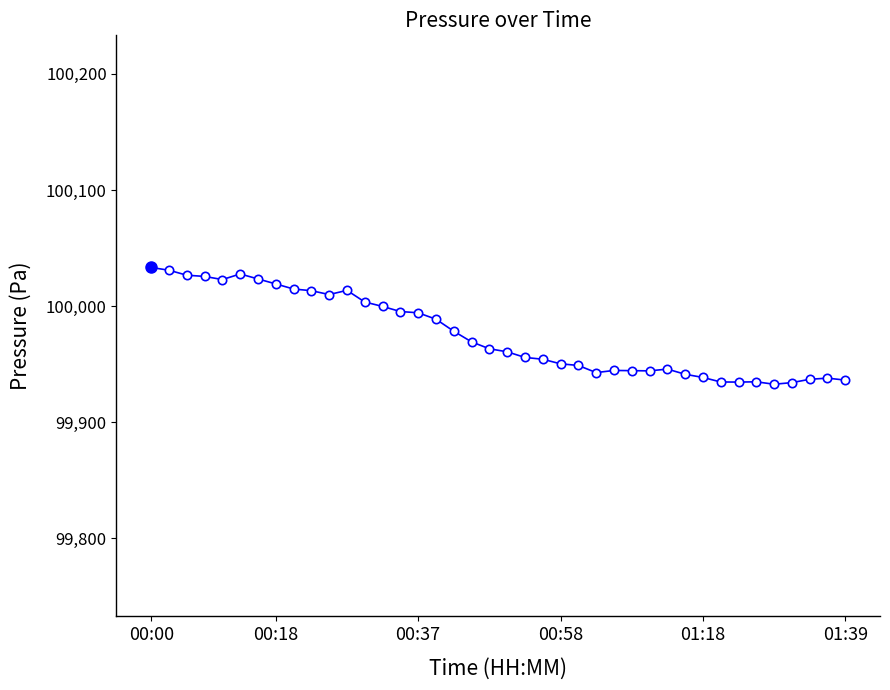

What is the maximum value shown in the chart?

100033.2